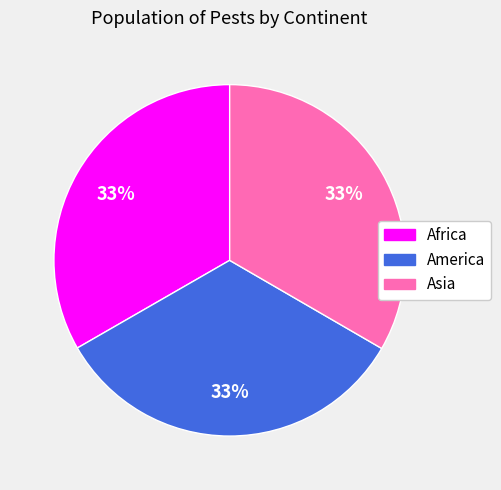

Combined, do Asia and America account for over 50%?

Yes